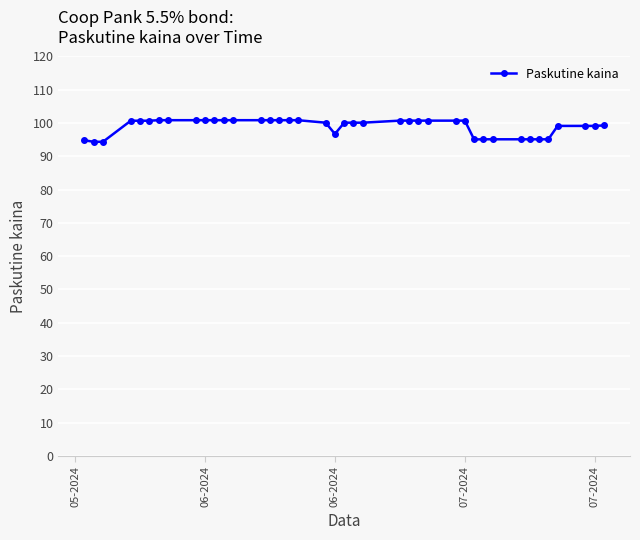

What is the minimum value shown in the chart?

94.4